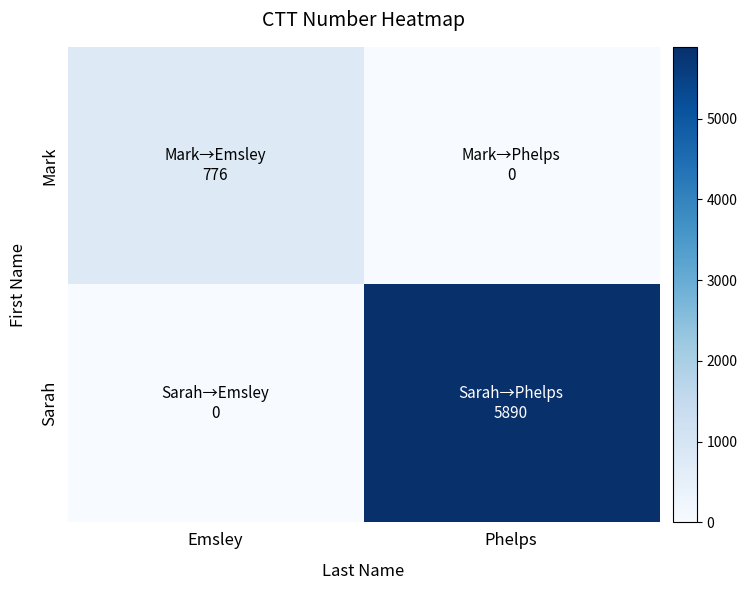

Which series has the widest spread of values?

Sarah